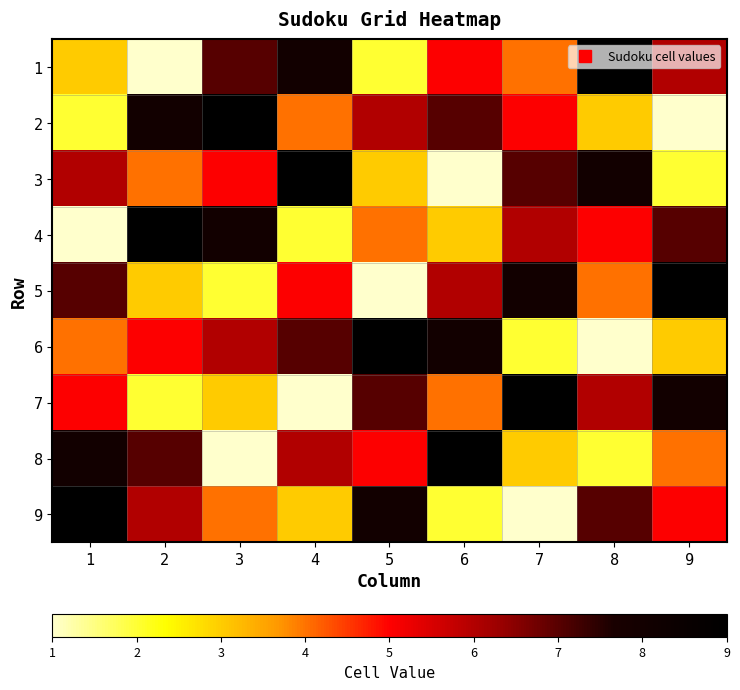

Reading right to left, what are all the values shown in this chart?

1: 9=6	8=9	7=4	6=5	5=2	4=8	3=7	2=1	1=3
2: 9=1	8=3	7=5	6=7	5=6	4=4	3=9	2=8	1=2
3: 9=2	8=8	7=7	6=1	5=3	4=9	3=5	2=4	1=6
4: 9=7	8=5	7=6	6=3	5=4	4=2	3=8	2=9	1=1
5: 9=9	8=4	7=8	6=6	5=1	4=5	3=2	2=3	1=7
6: 9=3	8=1	7=2	6=8	5=9	4=7	3=6	2=5	1=4
7: 9=8	8=6	7=9	6=4	5=7	4=1	3=3	2=2	1=5
8: 9=4	8=2	7=3	6=9	5=5	4=6	3=1	2=7	1=8
9: 9=5	8=7	7=1	6=2	5=8	4=3	3=4	2=6	1=9